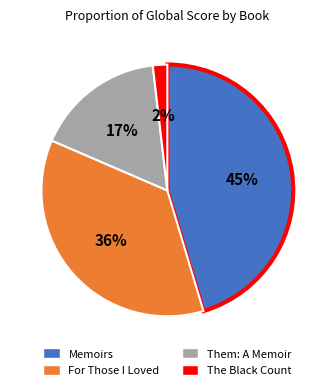

How many segments does this pie chart have?

4